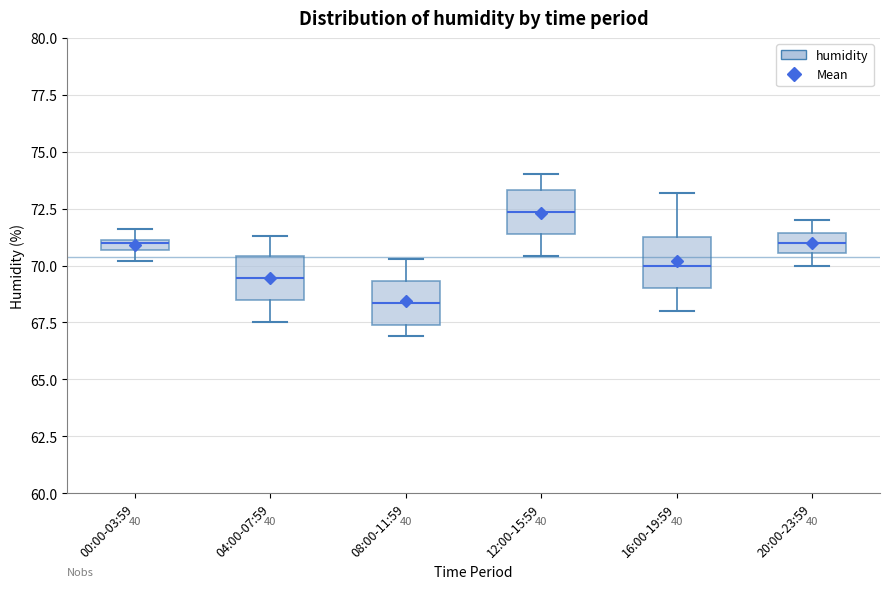

Which box's median line is the lowest?

08:00-11:59